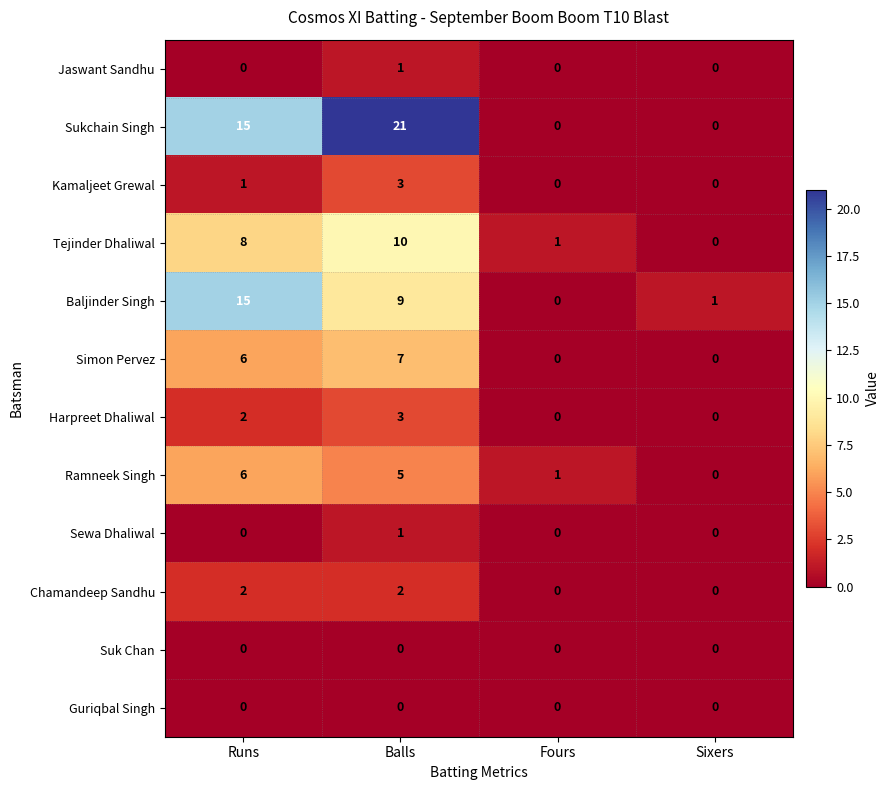

What is the difference between the Baljinder Singh values at Sixers and Balls?

8